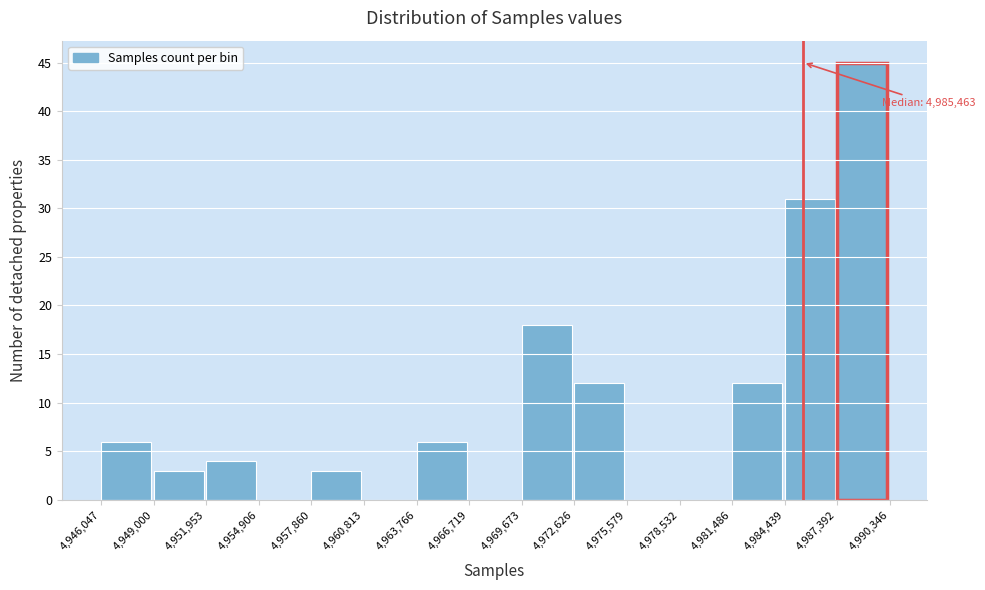

Which range on the x-axis has the tallest bar?

4,987,392 to 4,990,346